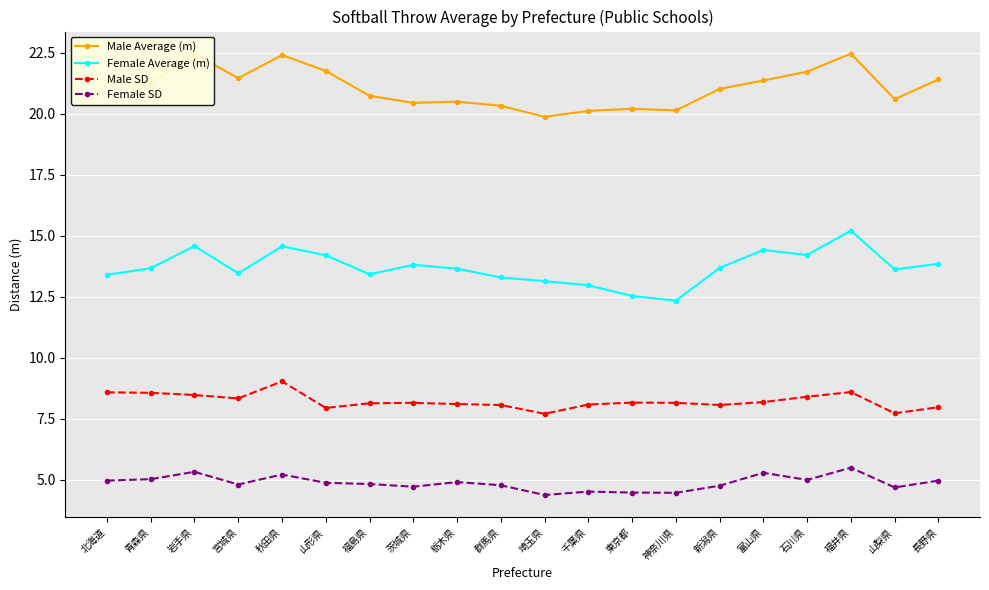

Rank the series at 岩手県 from highest to lowest value.

Male Average (m), Female Average (m), Male SD, Female SD